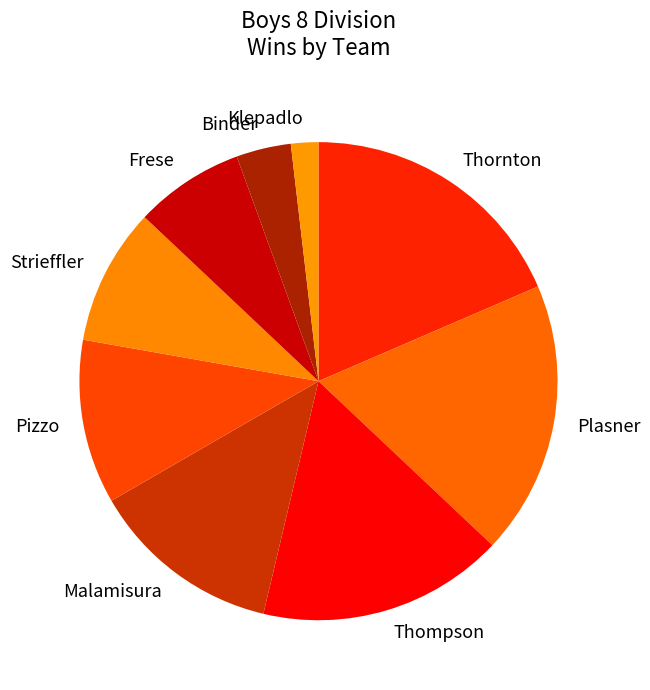

Count the number of slices in the pie.

9